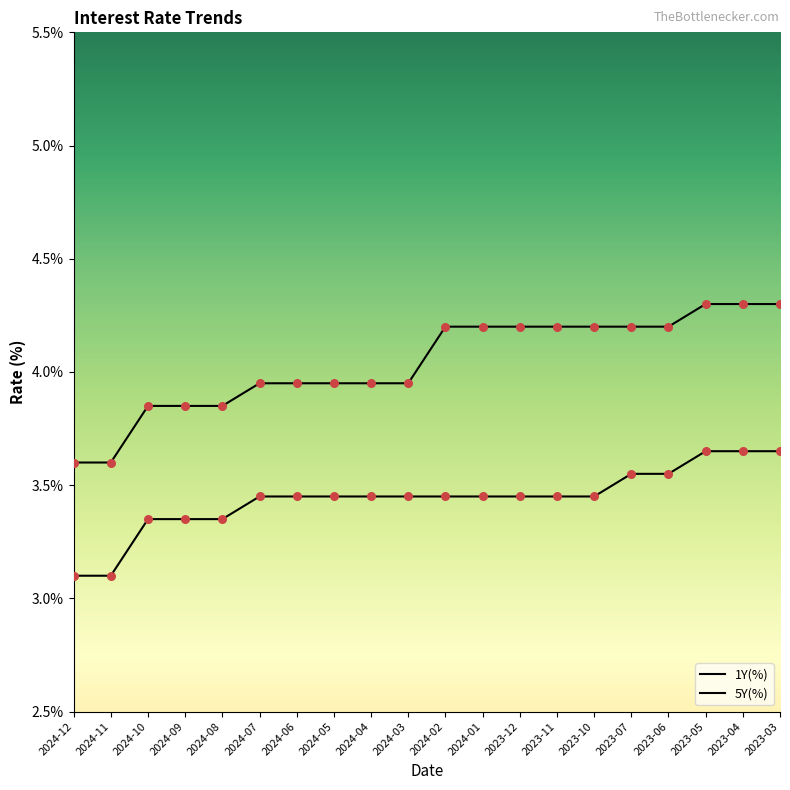

Is the value of 1Y(%) at 2024-07 greater than the value of 5Y(%) at 2024-11?

No